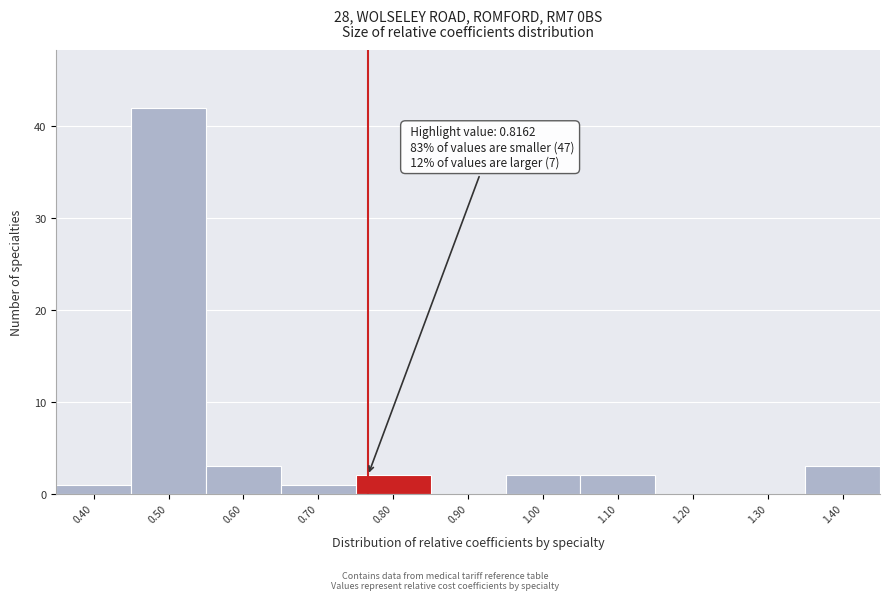

Reading left to right, list all the values displayed in this chart.

0.40=1	0.50=42	0.60=3	0.70=1	0.80=2	0.90=0	1.00=2	1.10=2	1.20=0	1.30=0	1.40=3